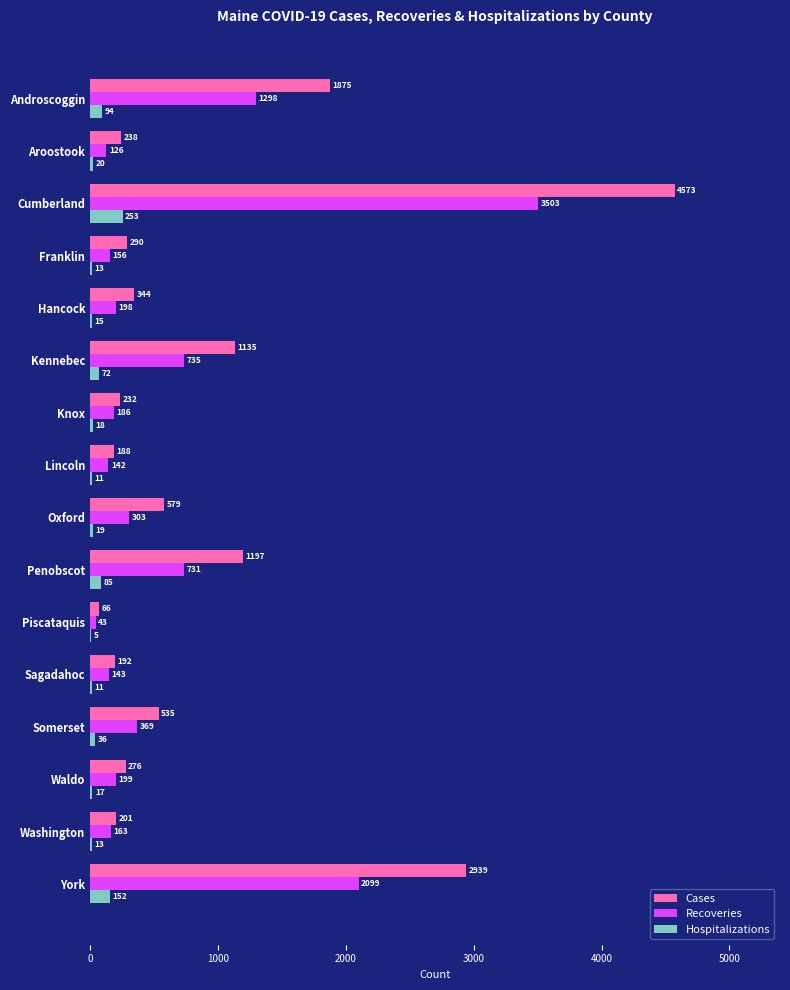

Where is Recoveries nearest to the value 1773?

York